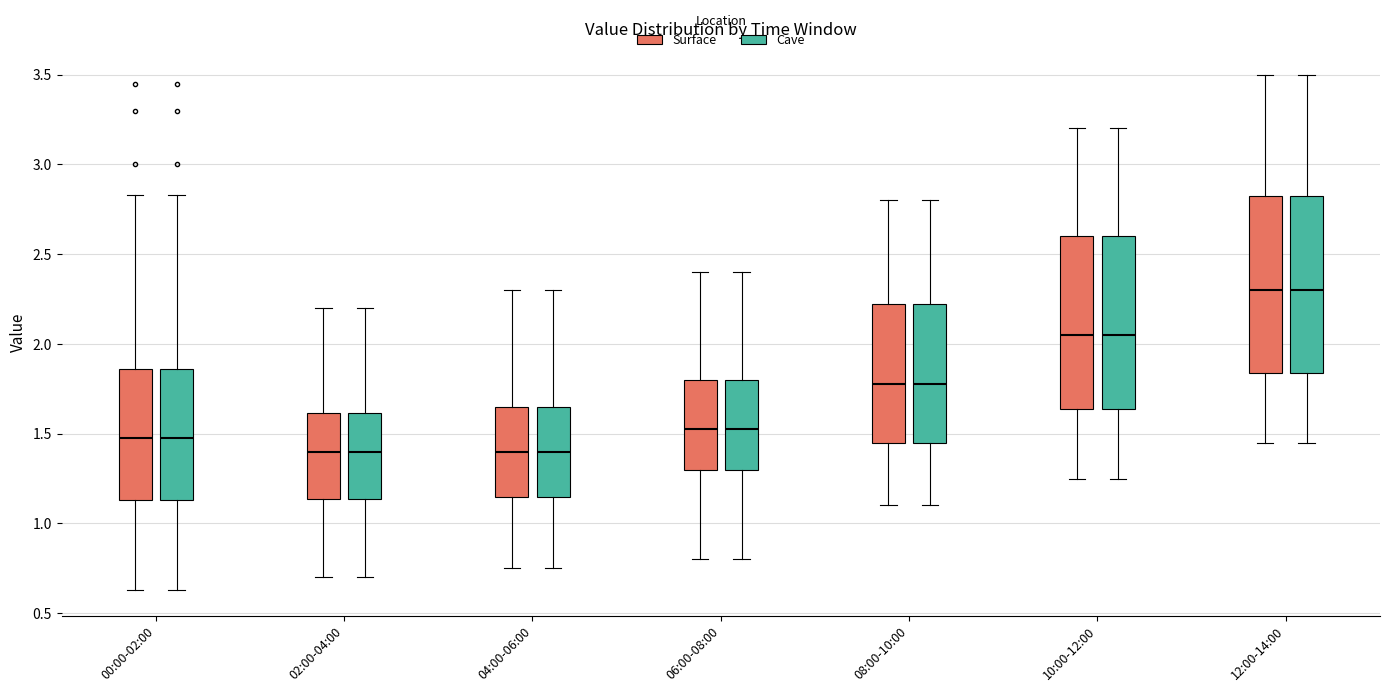

Reading left to right, read every box against the y-axis: the position of its median line, the range the box covers, and the ends of its whiskers. The values are not printed on the chart, so give them approximately, as read against the axis.

00:00-02:00 (Surface): median 1.50, box 1.15 to 1.85, whiskers 0.65 to 2.85
00:00-02:00 (Cave): median 1.50, box 1.15 to 1.85, whiskers 0.65 to 2.85
02:00-04:00 (Surface): median 1.40, box 1.15 to 1.60, whiskers 0.70 to 2.20
02:00-04:00 (Cave): median 1.40, box 1.15 to 1.60, whiskers 0.70 to 2.20
04:00-06:00 (Surface): median 1.40, box 1.15 to 1.65, whiskers 0.75 to 2.30
04:00-06:00 (Cave): median 1.40, box 1.15 to 1.65, whiskers 0.75 to 2.30
06:00-08:00 (Surface): median 1.55, box 1.30 to 1.80, whiskers 0.80 to 2.40
06:00-08:00 (Cave): median 1.55, box 1.30 to 1.80, whiskers 0.80 to 2.40
08:00-10:00 (Surface): median 1.80, box 1.45 to 2.25, whiskers 1.10 to 2.80
08:00-10:00 (Cave): median 1.80, box 1.45 to 2.25, whiskers 1.10 to 2.80
10:00-12:00 (Surface): median 2.05, box 1.65 to 2.60, whiskers 1.25 to 3.20
10:00-12:00 (Cave): median 2.05, box 1.65 to 2.60, whiskers 1.25 to 3.20
12:00-14:00 (Surface): median 2.30, box 1.85 to 2.85, whiskers 1.45 to 3.50
12:00-14:00 (Cave): median 2.30, box 1.85 to 2.85, whiskers 1.45 to 3.50